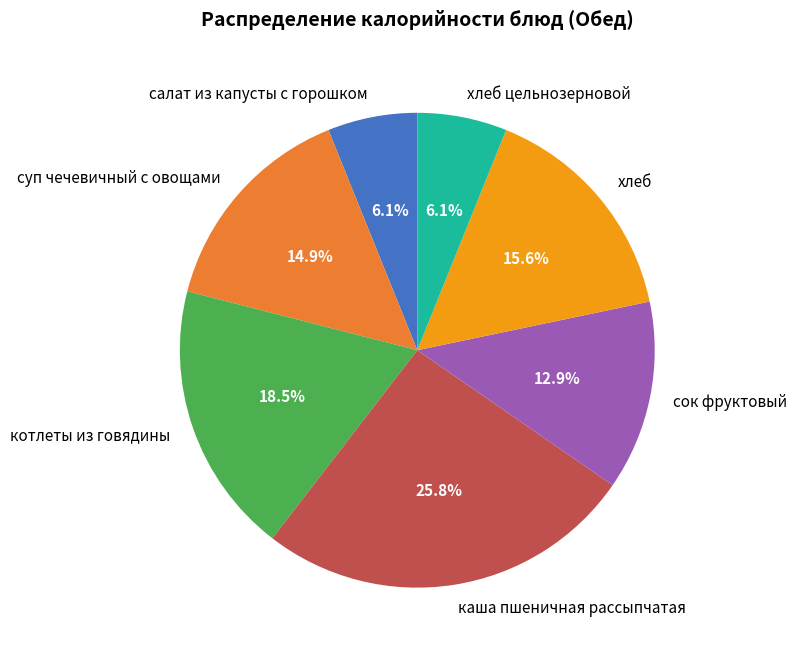

Is the sum of каша пшеничная рассыпчатая and хлеб greater than half?

No